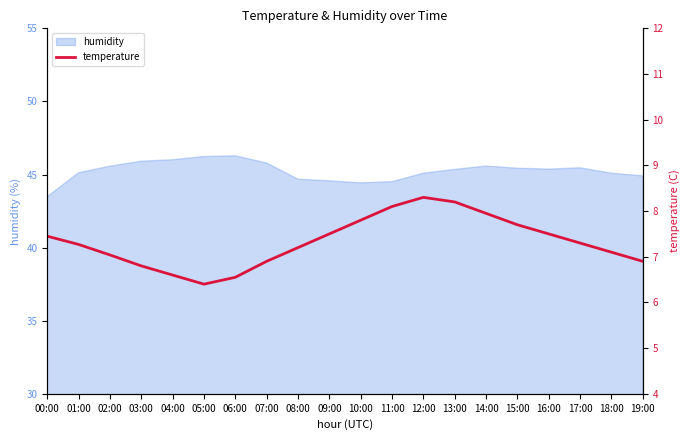

Rank the categories by value from lowest to highest.

05:00, 06:00, 04:00, 03:00, 07:00, 19:00, 02:00, 18:00, 08:00, 01:00, 17:00, 00:00, 09:00, 16:00, 15:00, 10:00, 14:00, 11:00, 13:00, 12:00